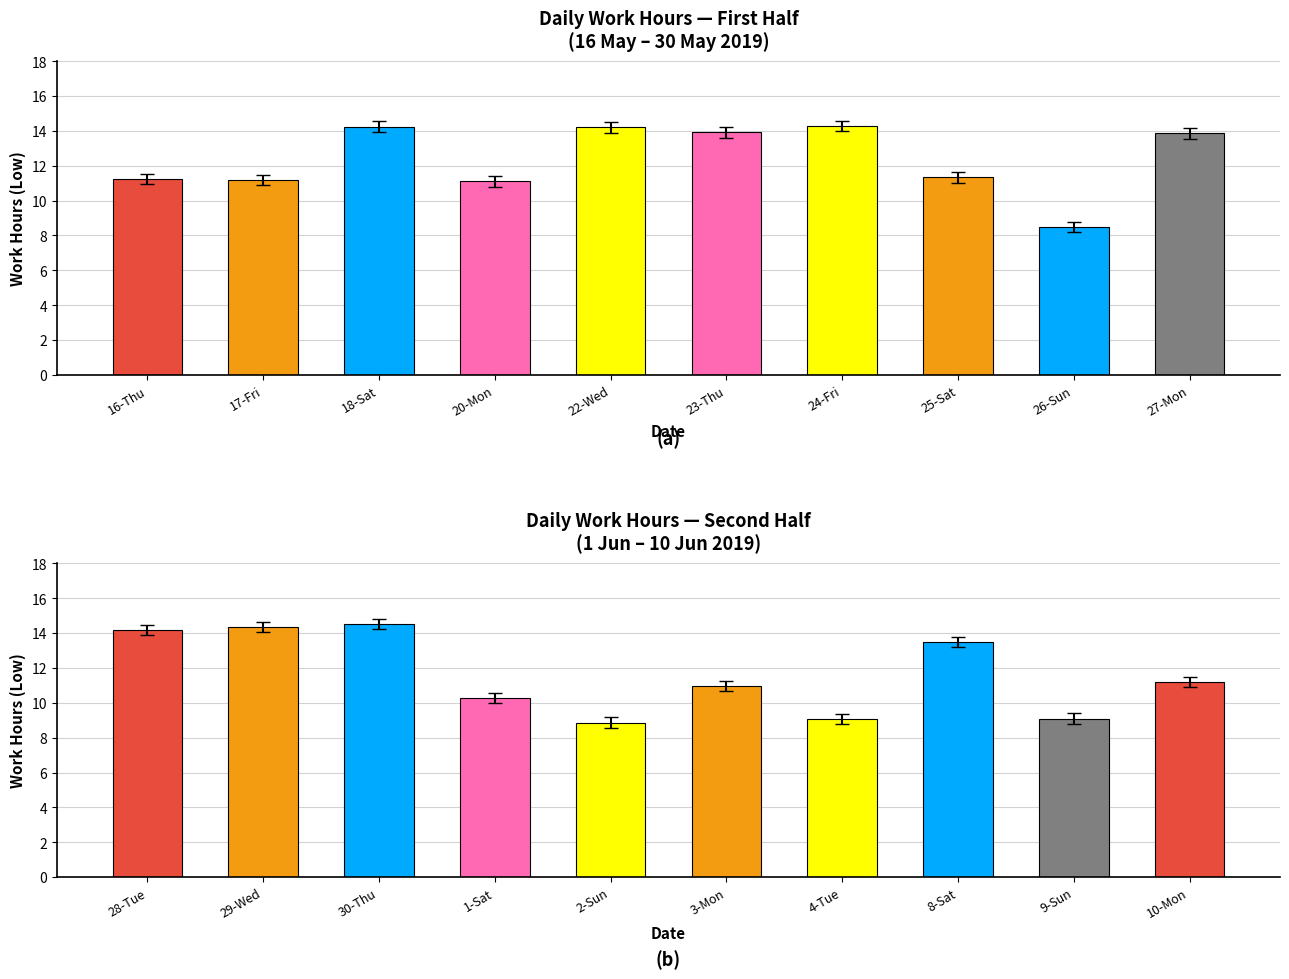

How many data points are less than 11?

5